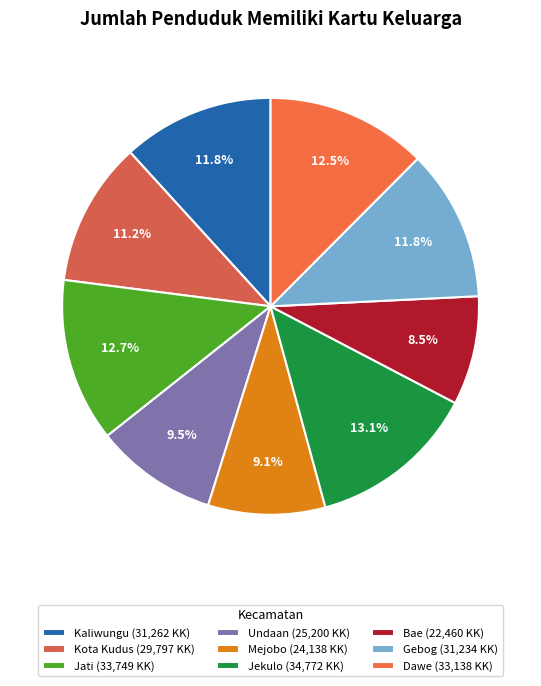

Combined, do Kaliwungu and Jati account for over 50%?

No